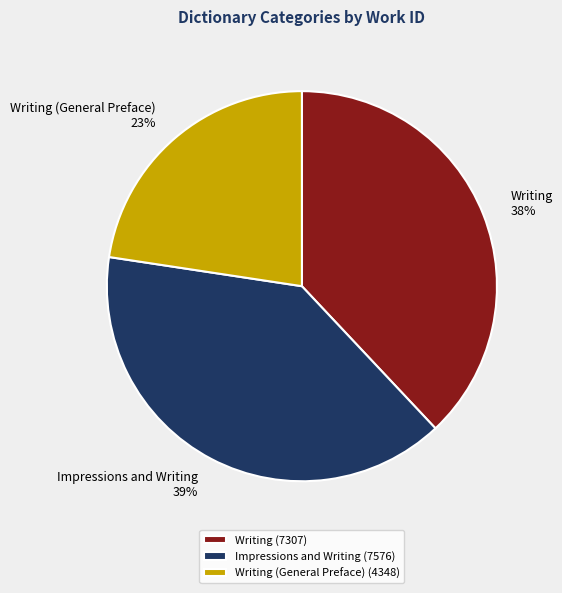

What percentage is the Writing (7307) slice, to the nearest percent?

38%